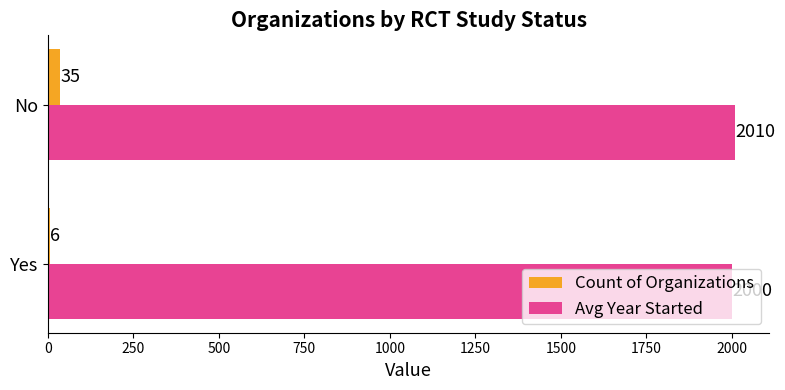

Which category has the highest value in the Avg Year Started series?

No